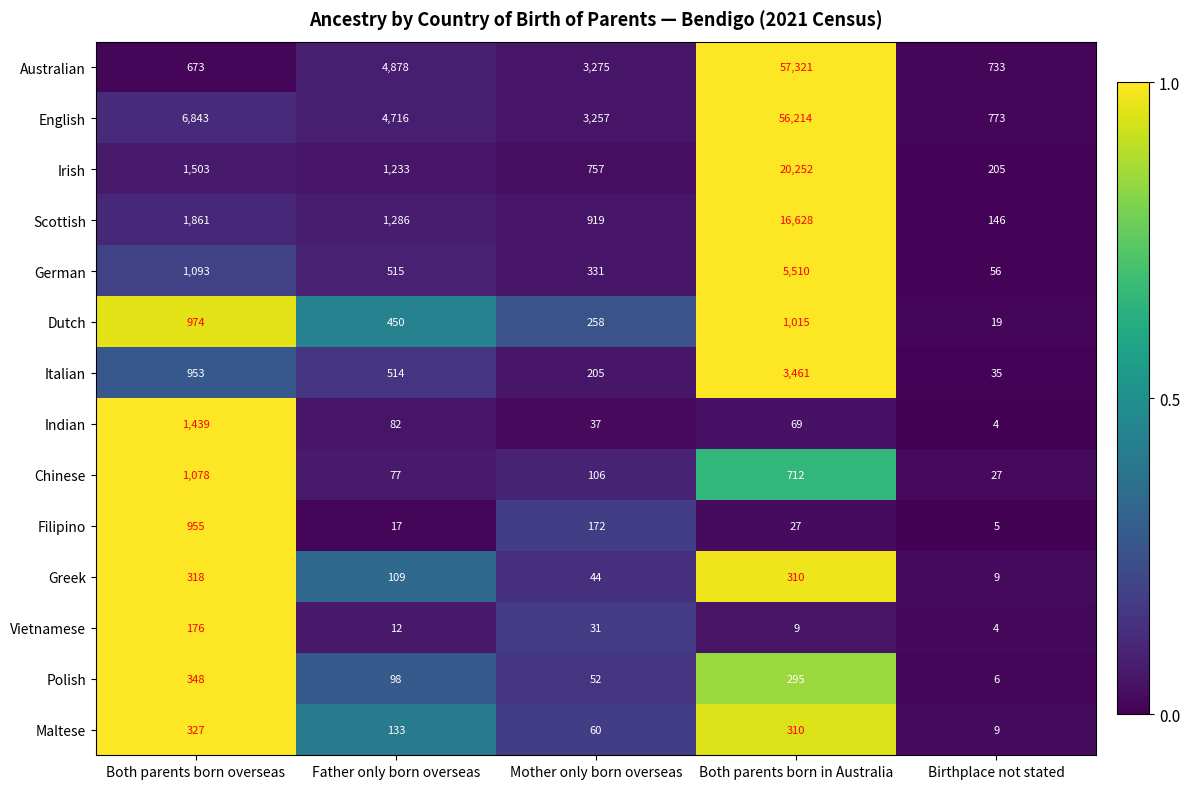

What is the spread (max minus min) of values at Both parents born overseas?

6667